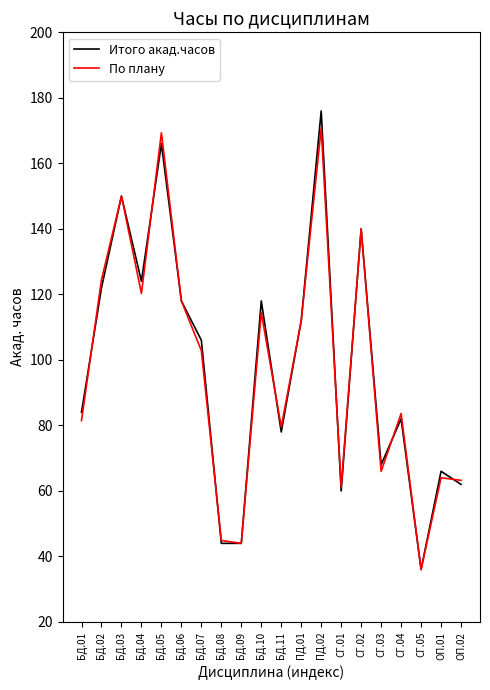

Is the value of По плану at БД.04 greater than the value of Итого акад.часов at БД.11?

Yes